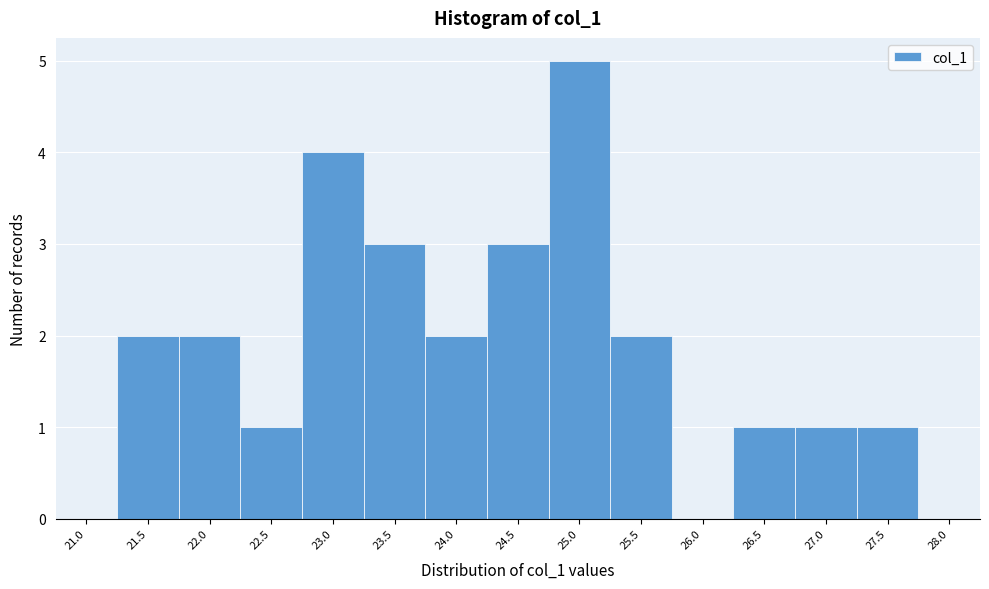

Reading left to right, list all the values displayed in this chart.

21.0=0	21.5=2	22.0=2	22.5=1	23.0=4	23.5=3	24.0=2	24.5=3	25.0=5	25.5=2	26.0=0	26.5=1	27.0=1	27.5=1	28.0=0